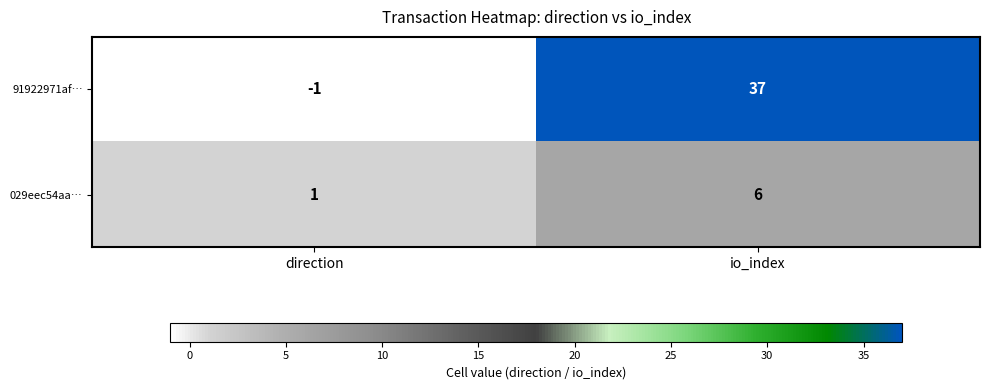

How many values in the 029eec54aa… series are below 6?

1